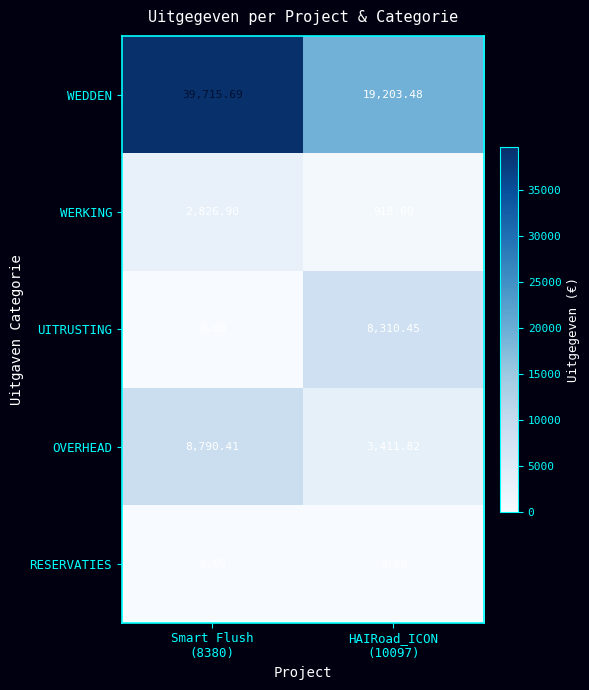

Between Smart Flush
(8380) and HAIRoad_ICON
(10097), which series saw the biggest shift?

WEDDEN